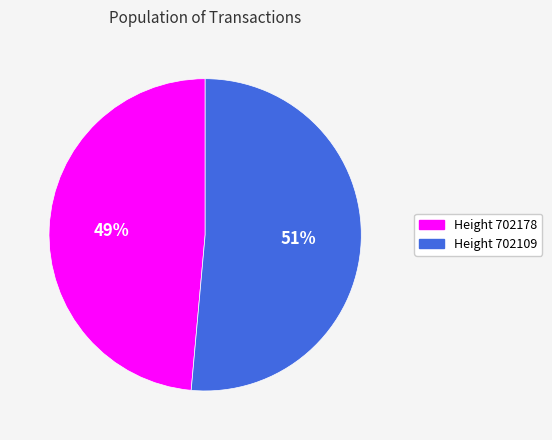

Combined, do Height 702109 and Height 702178 account for over 50%?

Yes